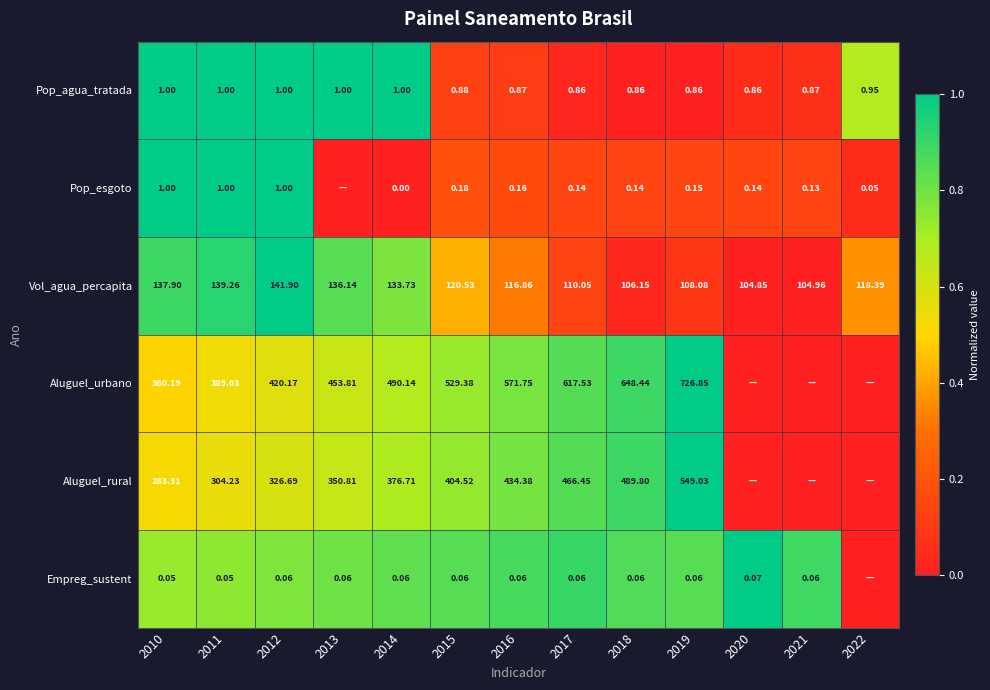

Which series changed the most between 2011 and 2014?

Aluguel_urbano